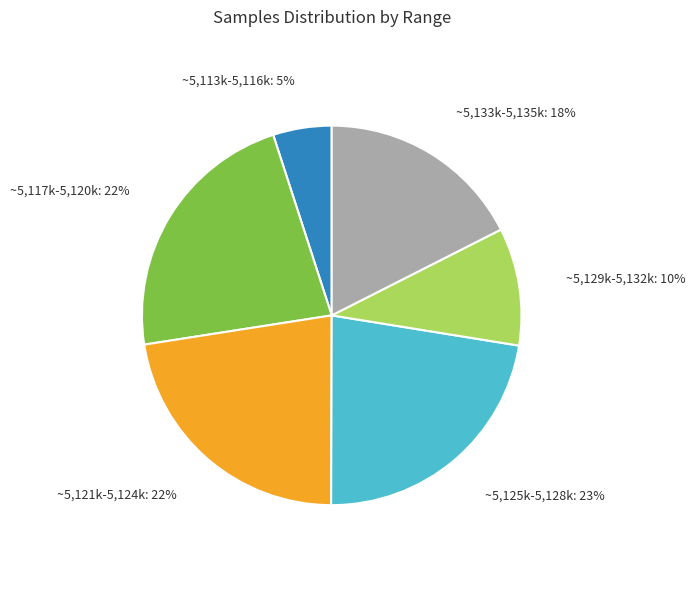

Does any single category account for the majority?

No